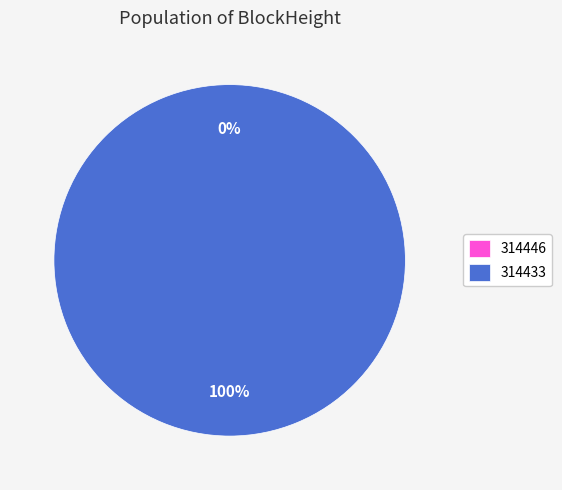

To the nearest percent, what is the difference between the largest and smallest slice percentages?

100%